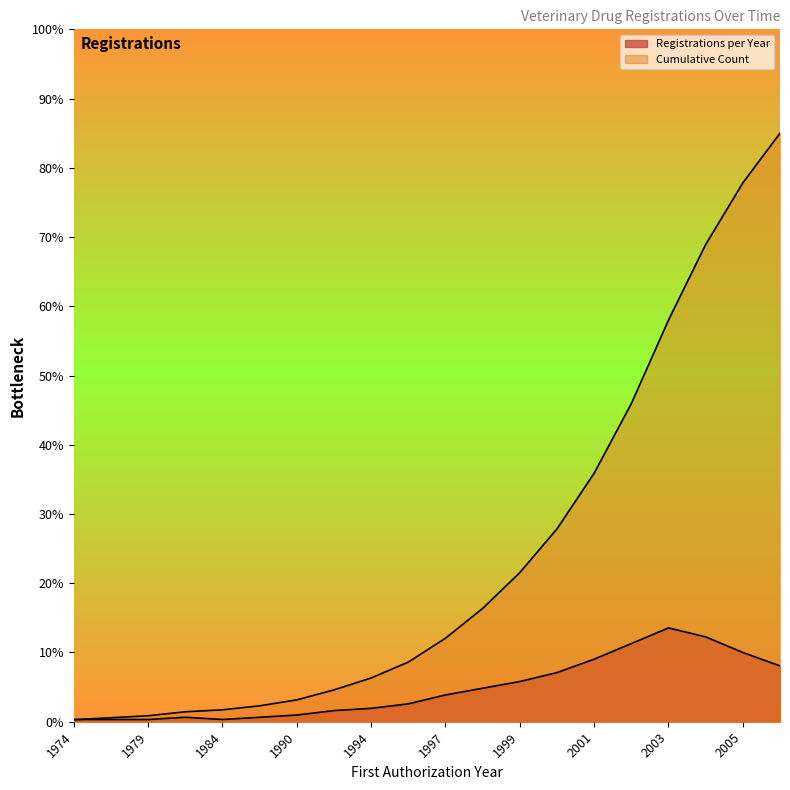

After their last crossing, which series has the higher values: Registrations per Year or Cumulative Count?

Cumulative Count